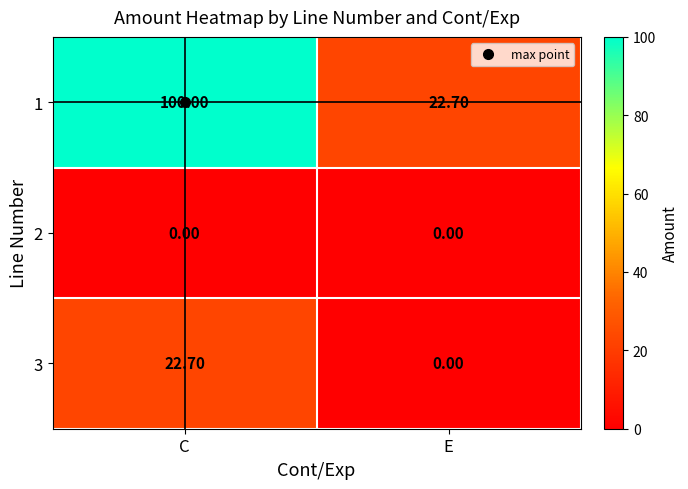

At which label does 3 reach its peak?

C